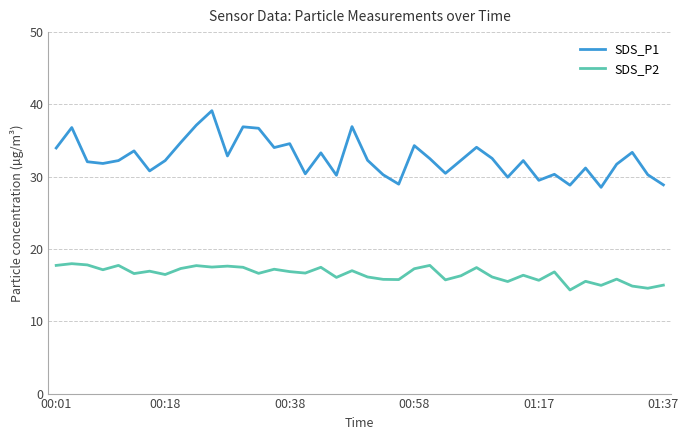

Which series has the widest spread of values?

SDS_P1